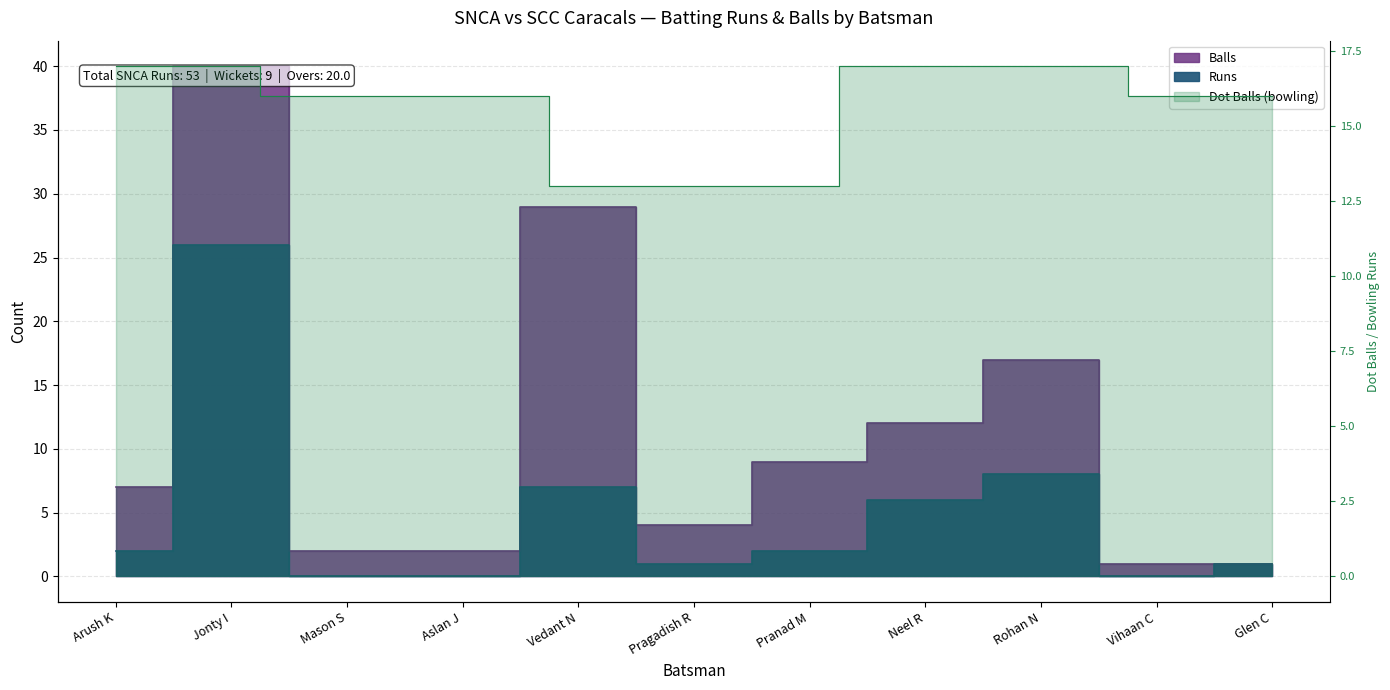

Where is the first local maximum for Balls?

Jonty I